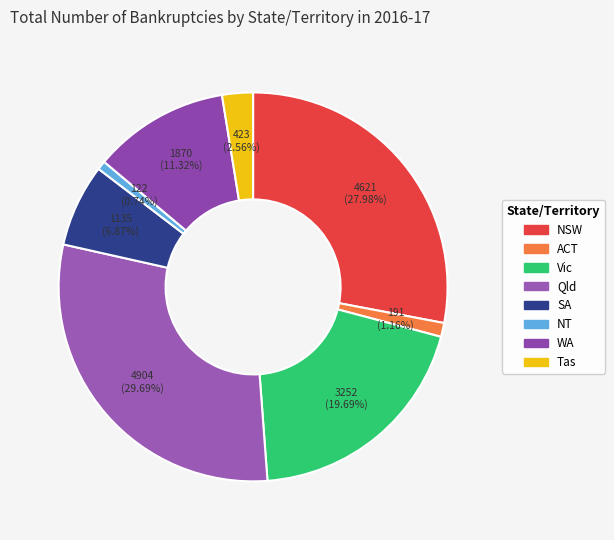

What percentage do Qld and SA together represent?

36.6%